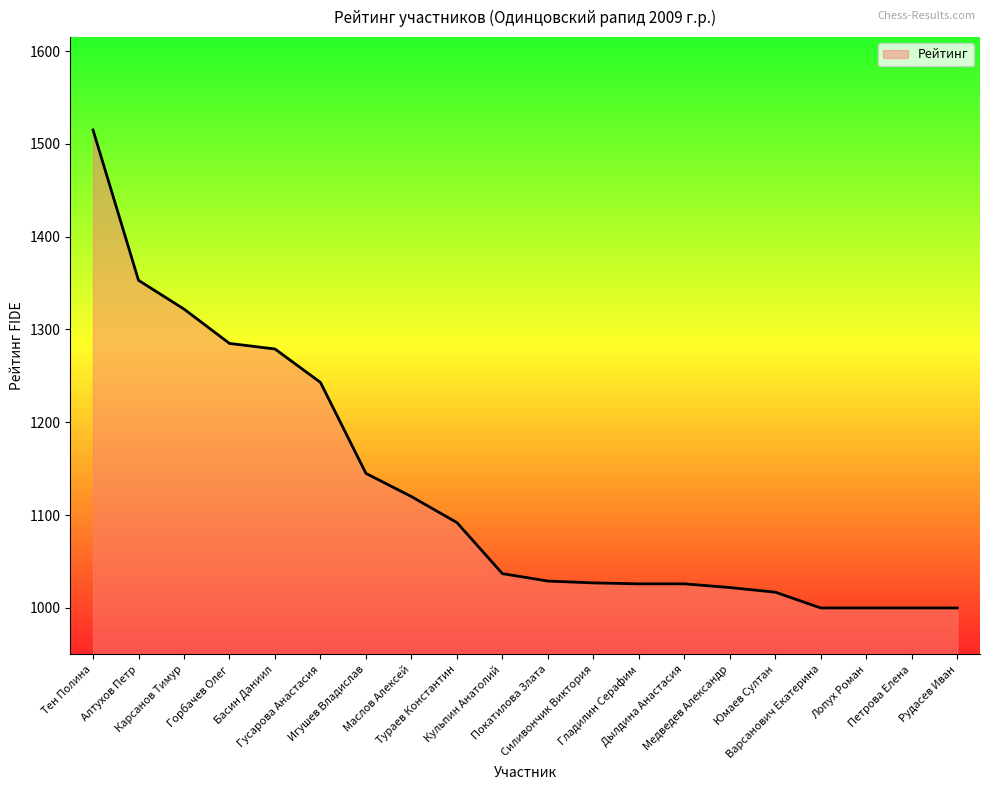

How many values are below 1037?

10